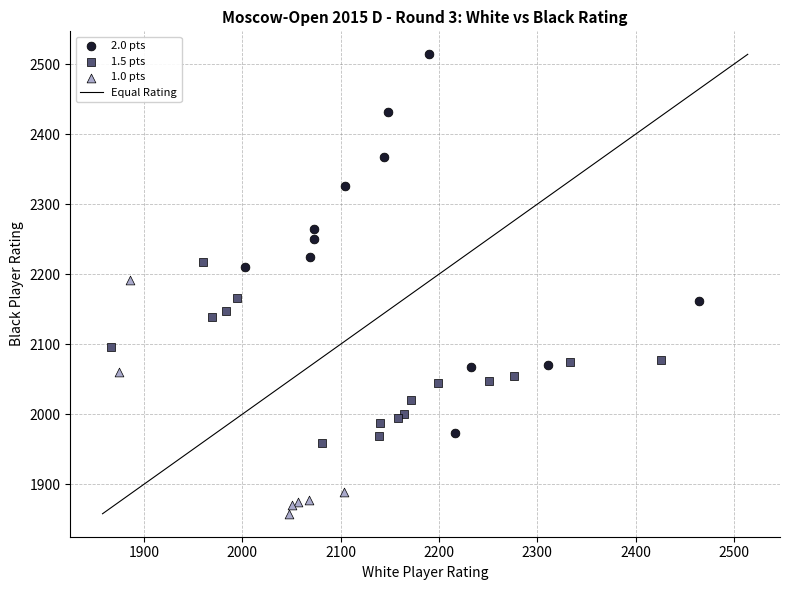

Which series contains the lowest Y value?

1.0 pts